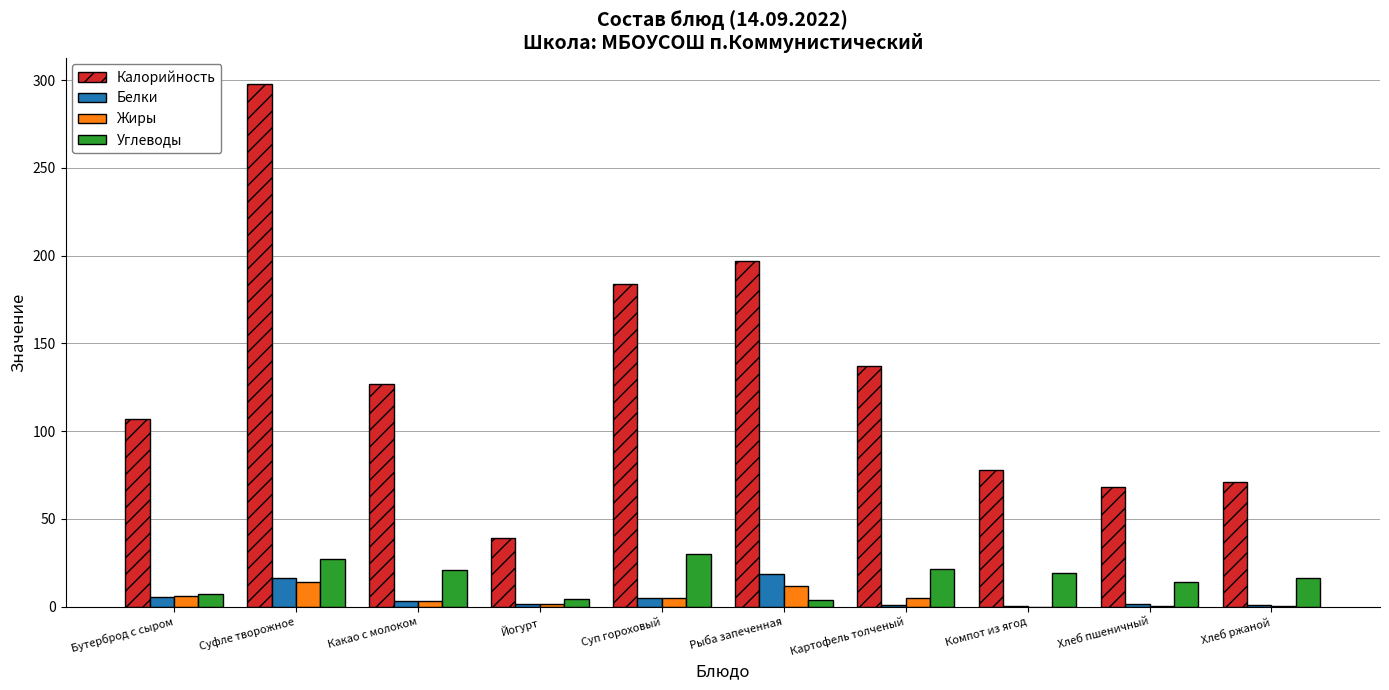

Is the value of Жиры at Какао с молоком greater than the value of Углеводы at Хлеб пшеничный?

No